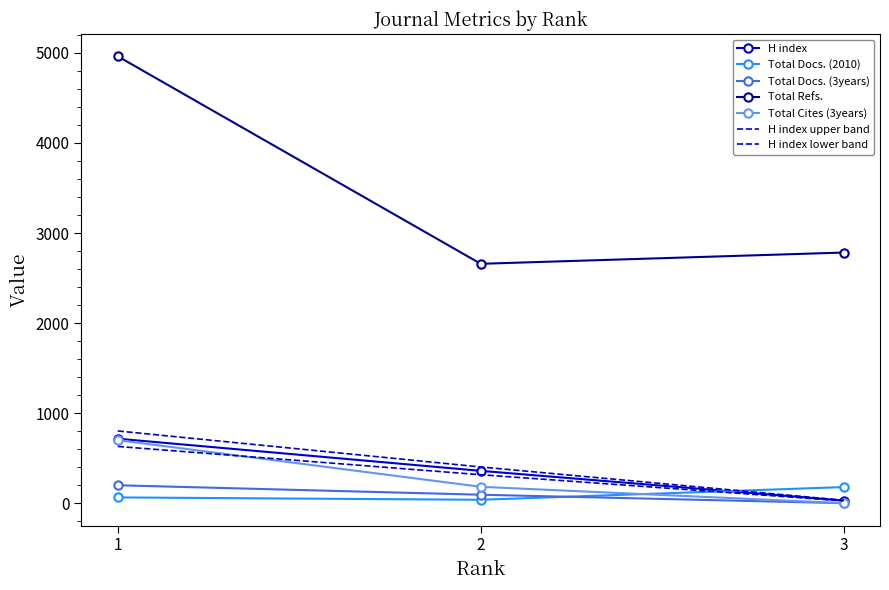

Rank the series at 3 from lowest to highest value.

Total Docs. (3years), Total Cites (3years), H index, Total Docs. (2010), Total Refs.